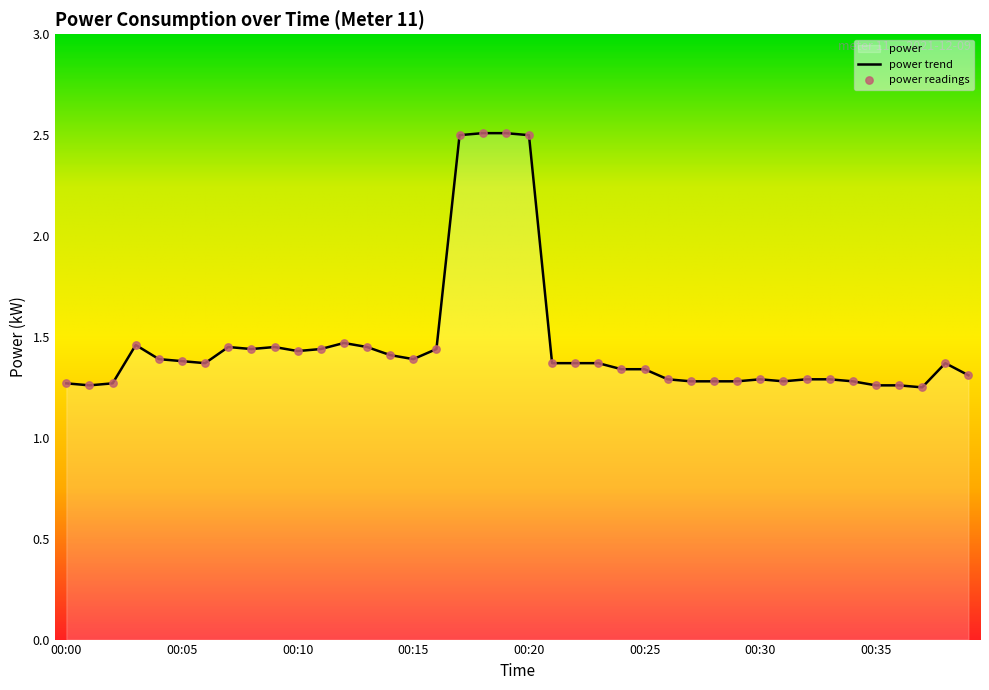

What is the change in value from 00:19 to 00:24?

-1.2